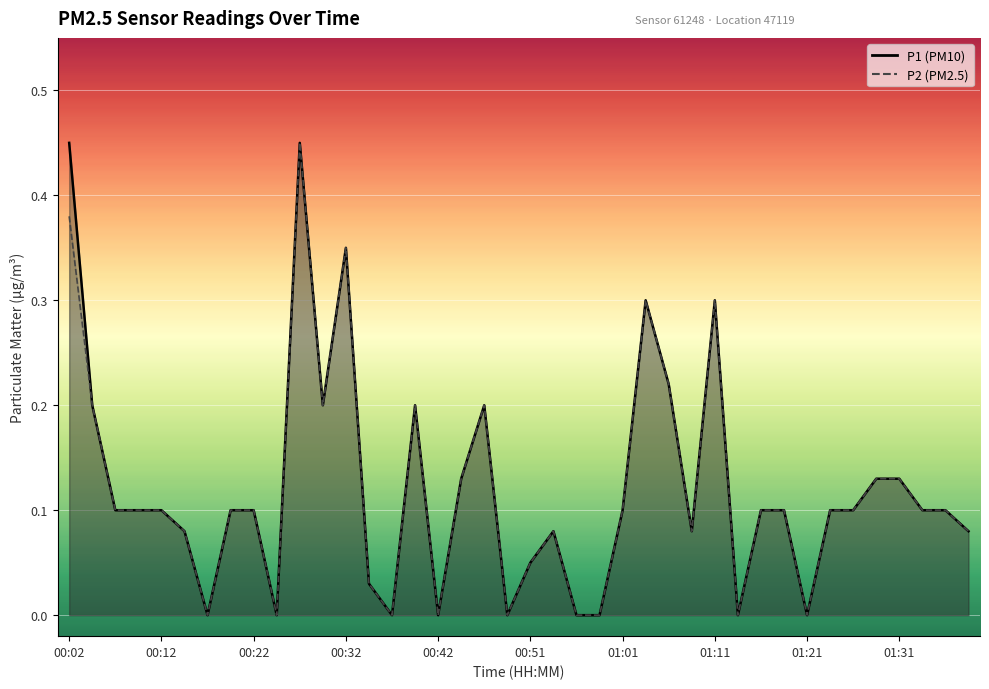

Between 01:36 and 00:39, which is larger?

00:39